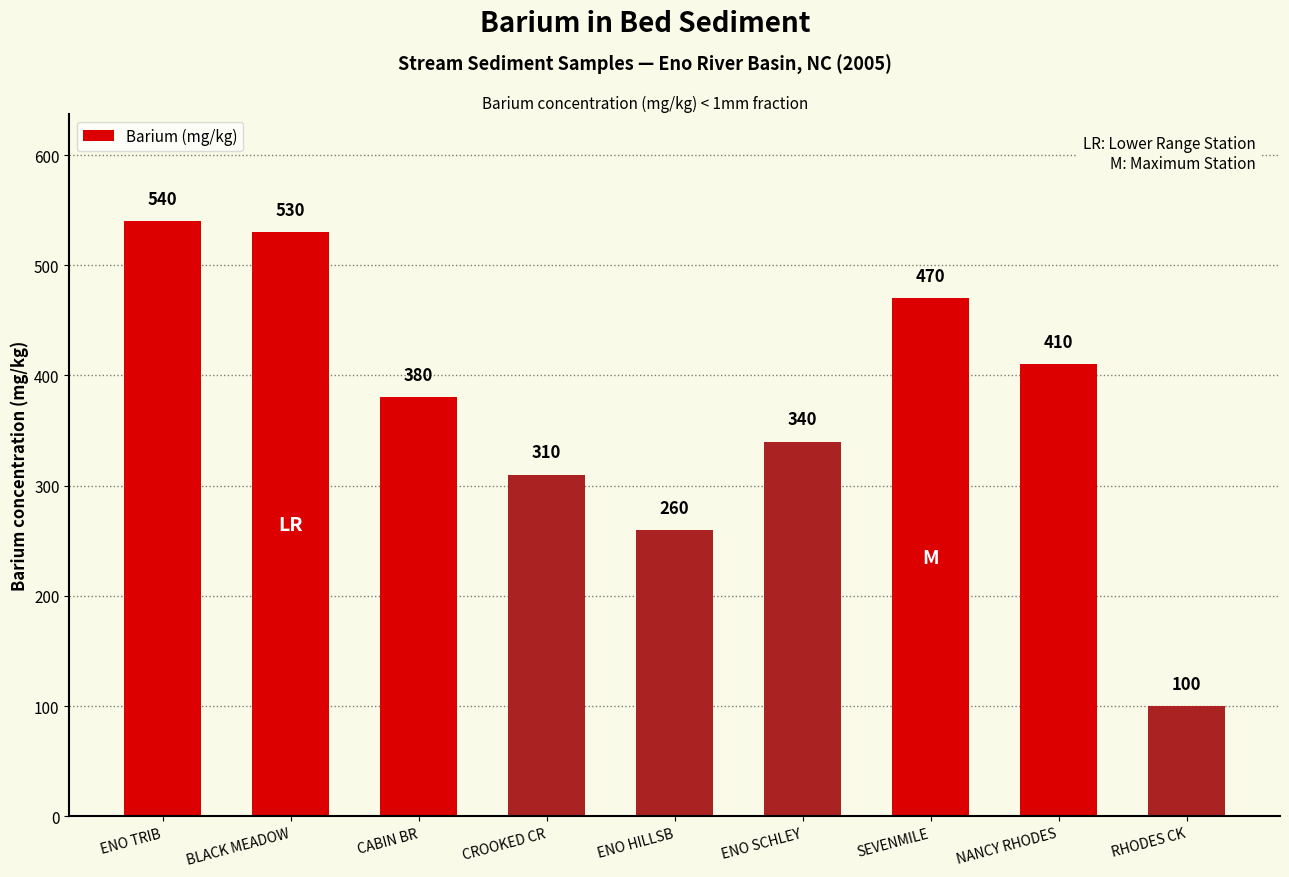

Rank the categories by value from highest to lowest.

ENO TRIB, BLACK MEADOW, SEVENMILE, NANCY RHODES, CABIN BR, ENO SCHLEY, CROOKED CR, ENO HILLSB, RHODES CK